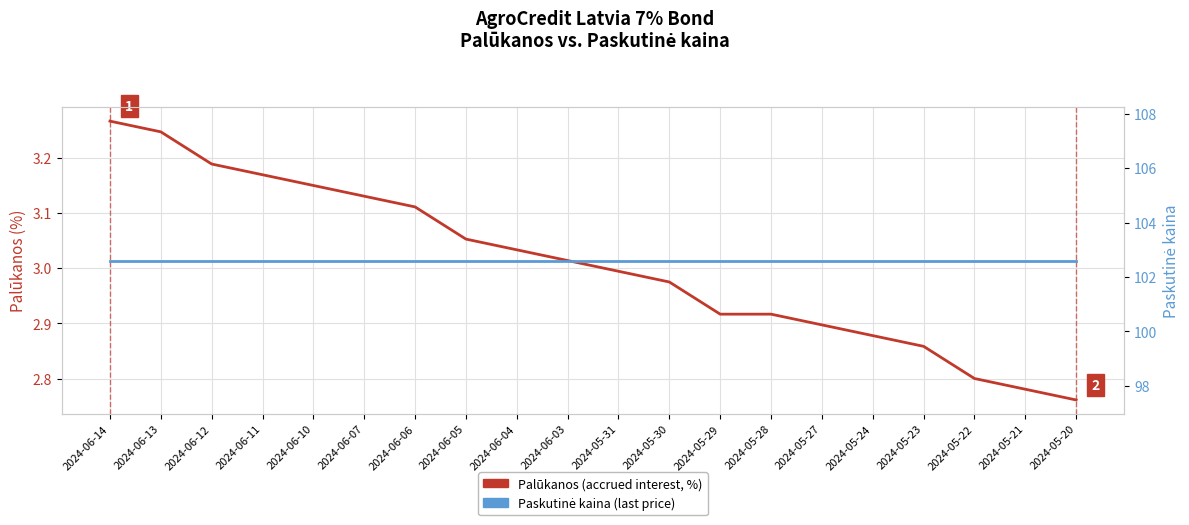

True or false: Palūkanos (accrued interest, %) and Paskutinė kaina (last price) cross at least once.

False